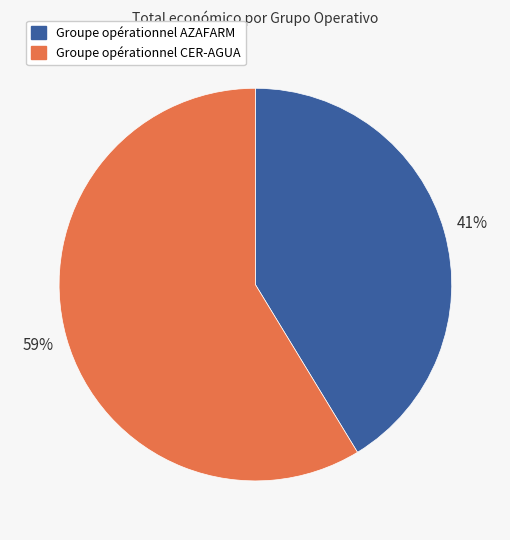

Is it true that Groupe opérationnel AZAFARM is 41% of the pie?

True